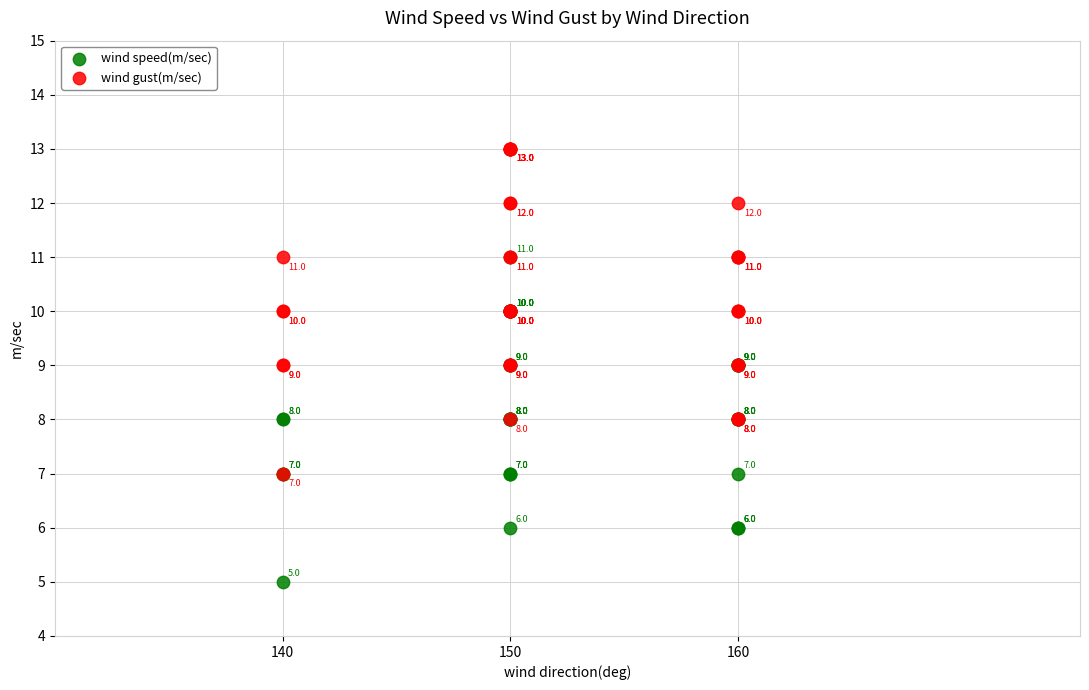

In the wind speed(m/sec) series, what Y value is closest to 8?

8